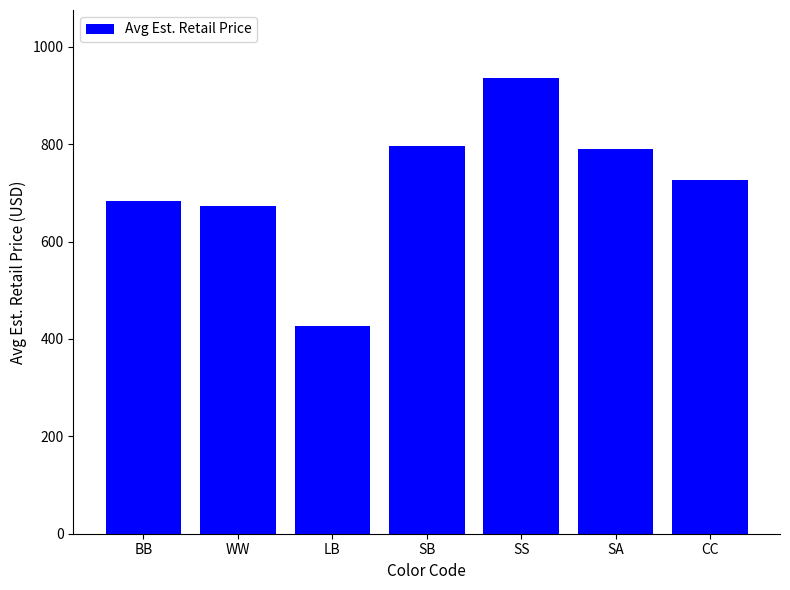

Reading left to right, transcribe all the data shown in this chart.

683.0	673.7	426.7	796.7	935.5	790.0	726.7